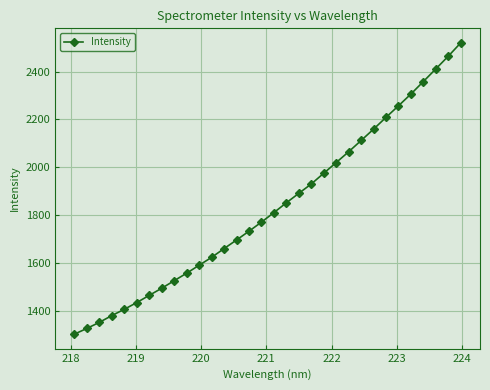

True or false: there are more than 2 points higher than both neighbors.

False